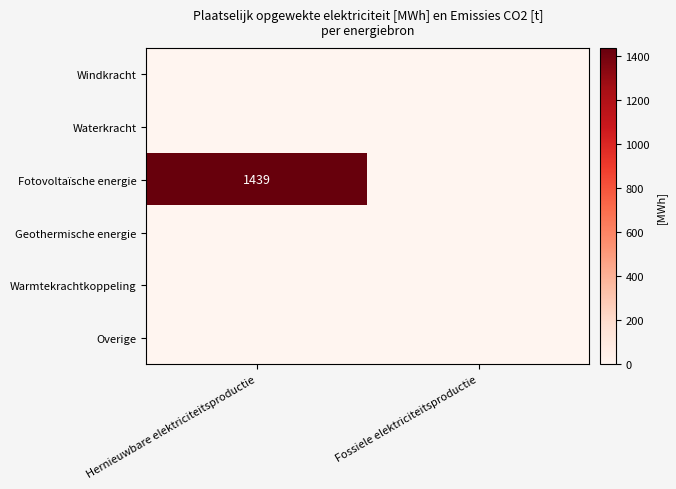

How many distinct data groups are displayed?

6